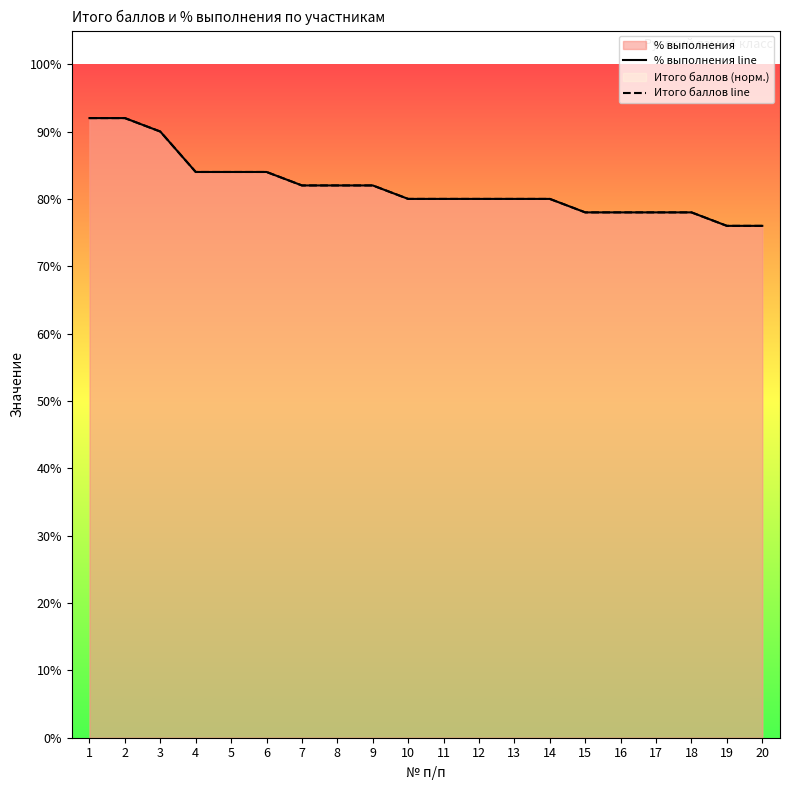

Rank the categories by % выполнения line value from lowest to highest.

19, 20, 15, 16, 17, 18, 10, 11, 12, 13, 14, 7, 8, 9, 4, 5, 6, 3, 1, 2